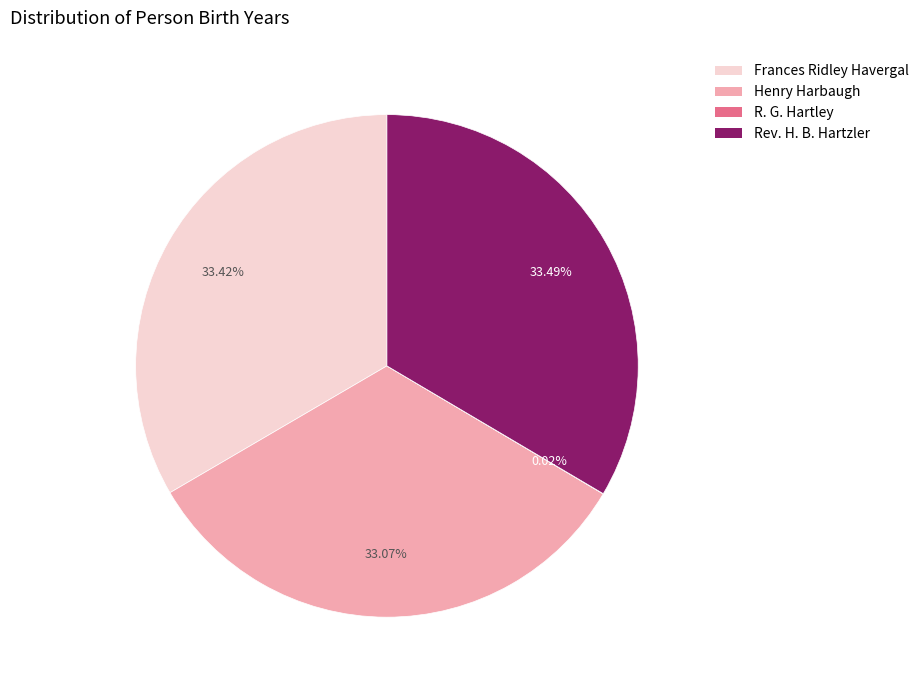

To the nearest percent, what percentage of the pie is Henry Harbaugh?

33%